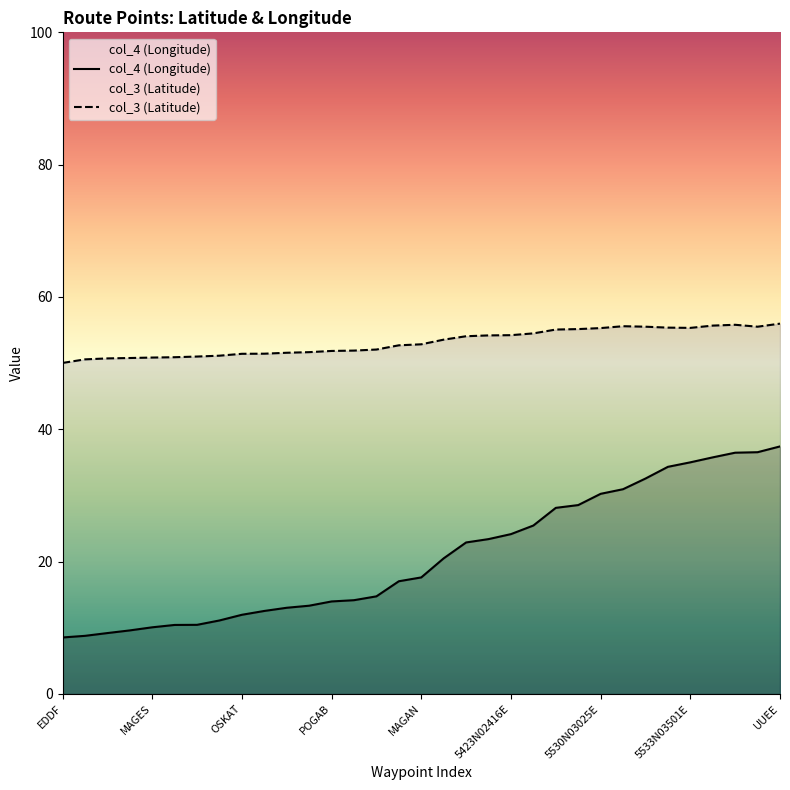

Is the value of col_3 (Latitude) at 5530N03025E greater than the value of col_4 (Longitude) at OSKAT?

Yes